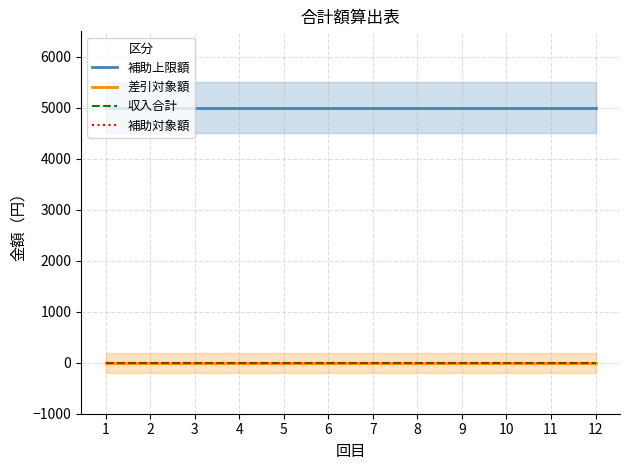

Does the chart have visible grid lines?

Yes